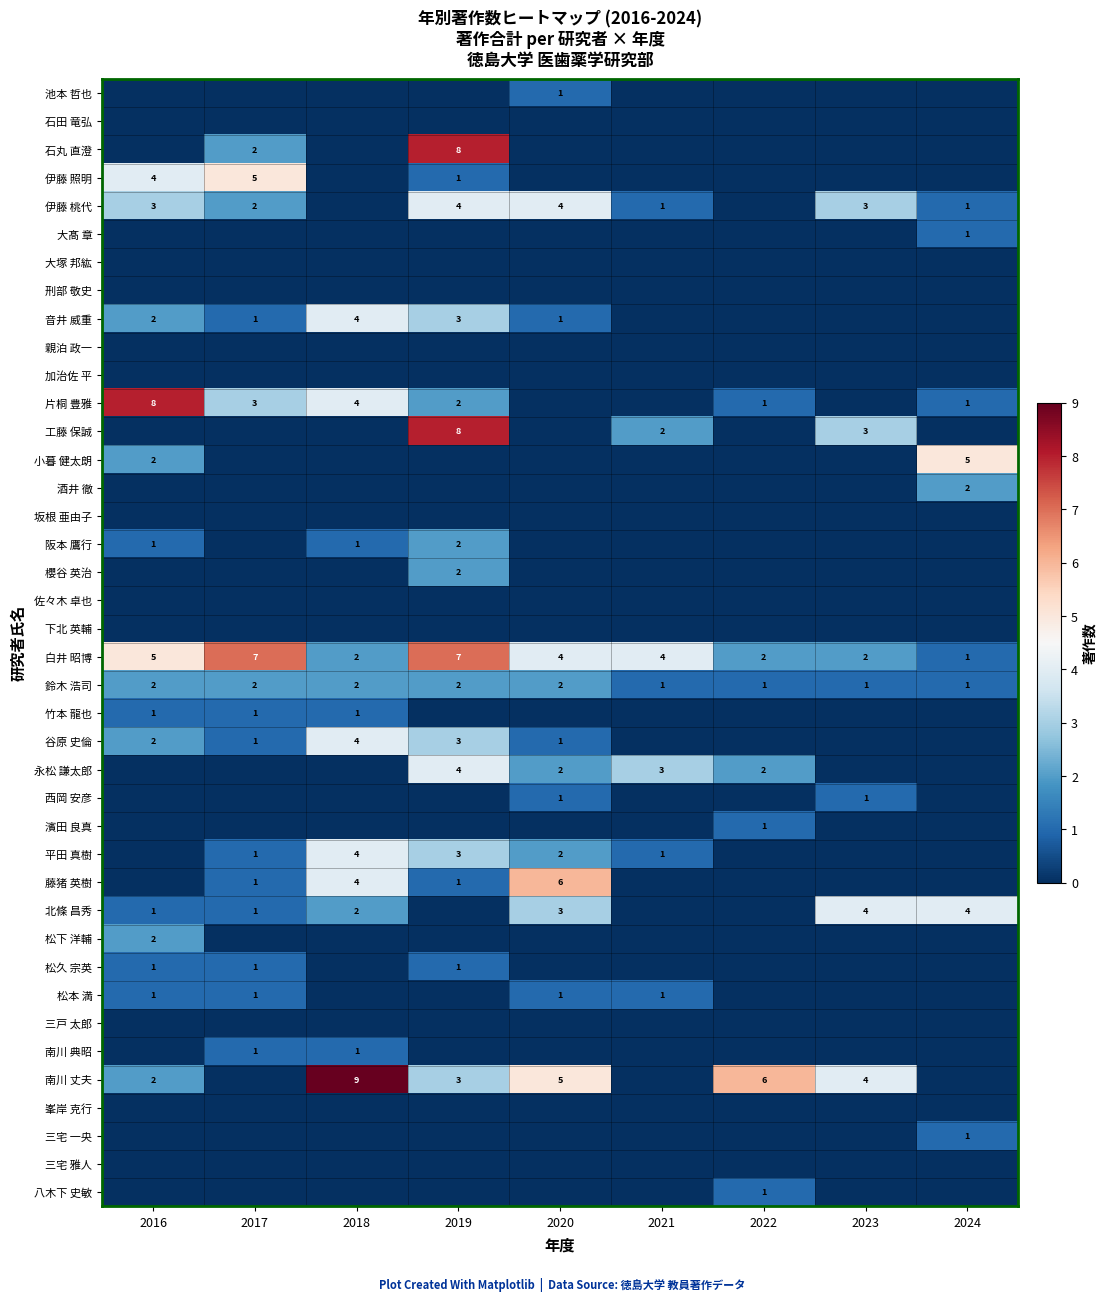

Where does the 白井 昭博 series first go above 4?

2016